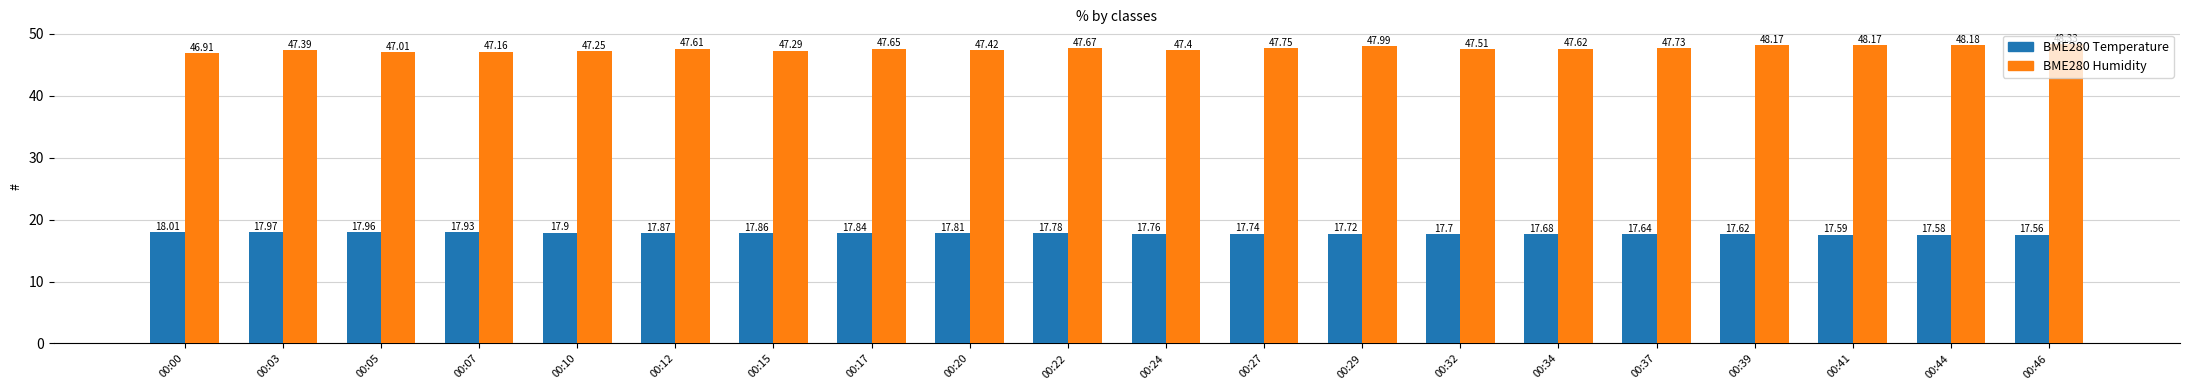

What is the spread (max minus min) of values at 00:17?

29.8